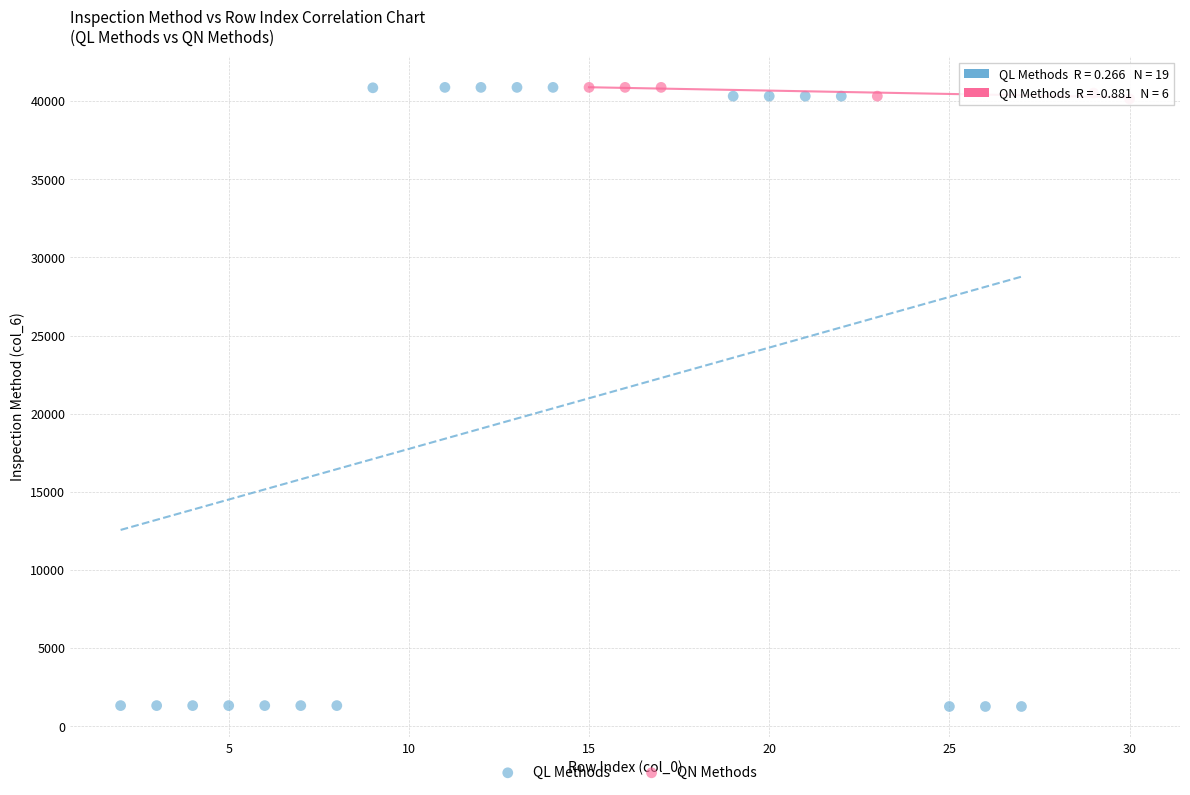

Which series reaches the minimum Y coordinate?

QL Methods